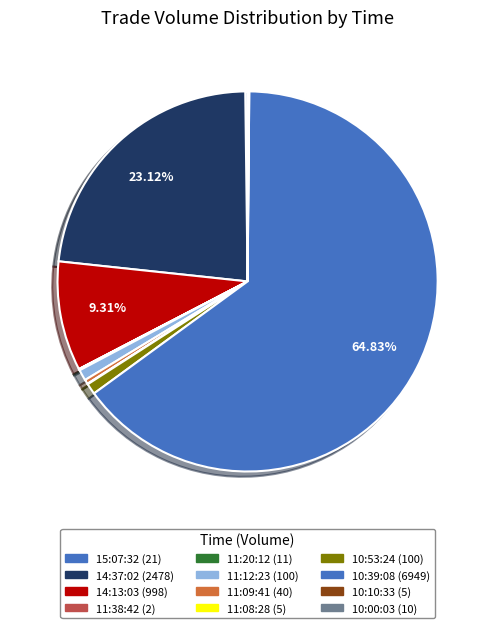

Is 15:07:32 the majority of the pie?

No